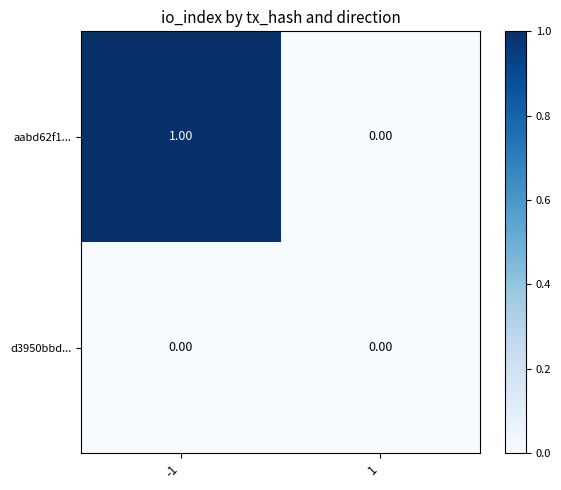

Rank the series at -1 from highest to lowest value.

aabd62f1..., d3950bbd...